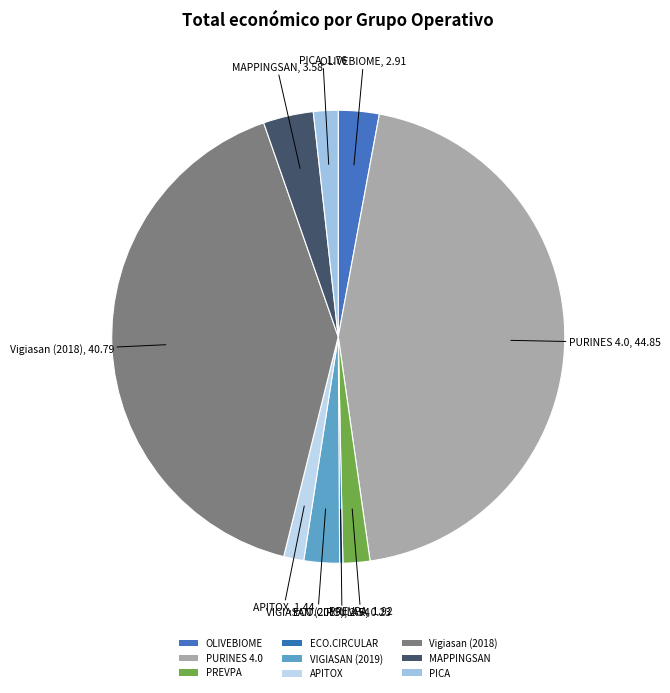

What percentage is the MAPPINGSAN slice, to the nearest percent?

4%